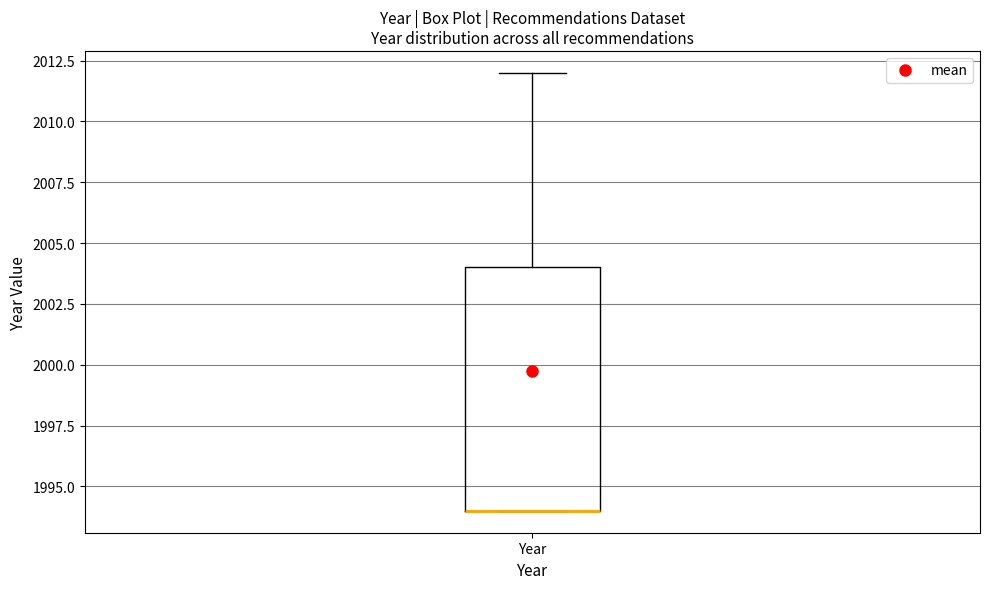

Read this box plot against the y-axis: the position of the median line, the range covered by the box, and the ends of both whiskers. The values are not printed on the chart, so give them approximately, as read against the axis.

median 1994 (drawn on the box's lower edge), box 1994 to 2004, whiskers 1994 to 2012